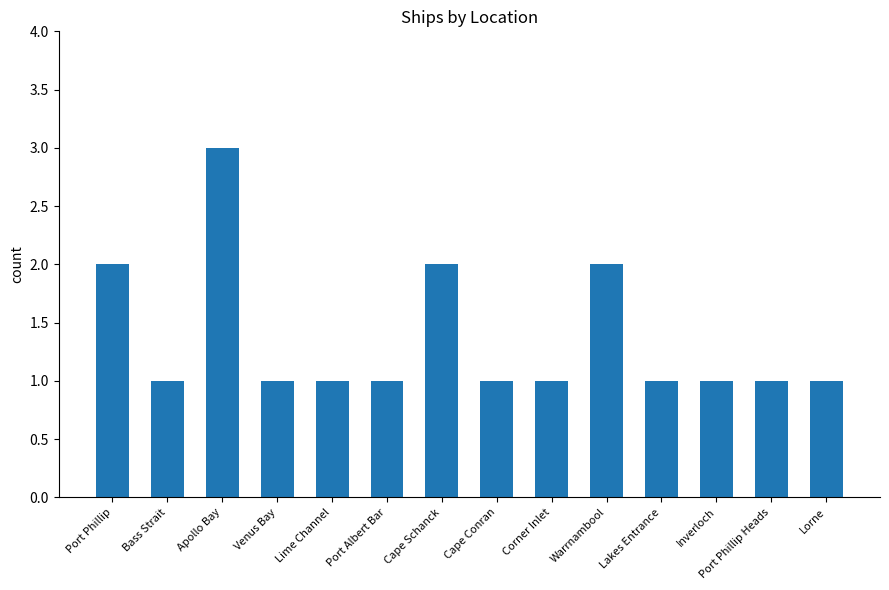

Reading right to left, list all the values displayed in this chart.

Lorne=1	Port Phillip Heads=1	Inverloch=1	Lakes Entrance=1	Warrnambool=2	Corner Inlet=1	Cape Conran=1	Cape Schanck=2	Port Albert Bar=1	Lime Channel=1	Venus Bay=1	Apollo Bay=3	Bass Strait=1	Port Phillip=2